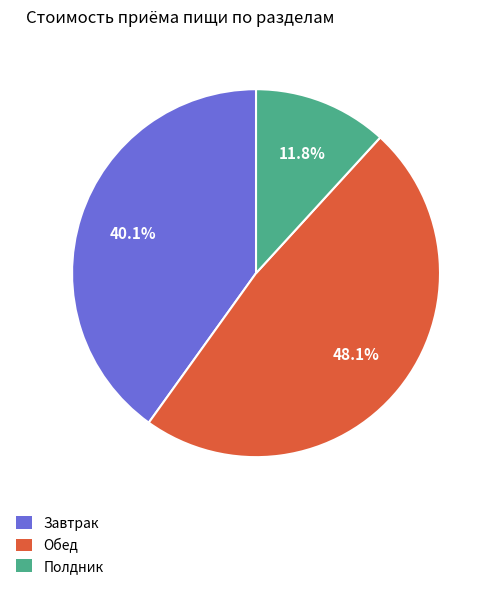

Combined, what portion of the pie is Завтрак and Полдник?

51.9%